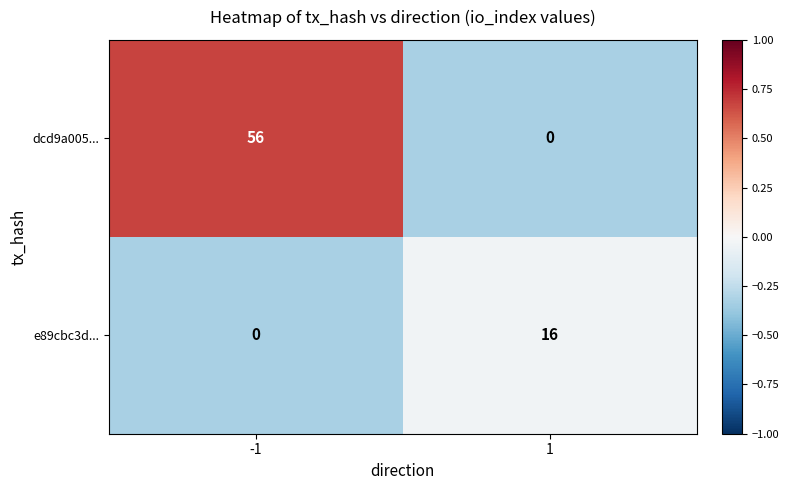

Read the e89cbc3d... value at 1, to the nearest 10.

20